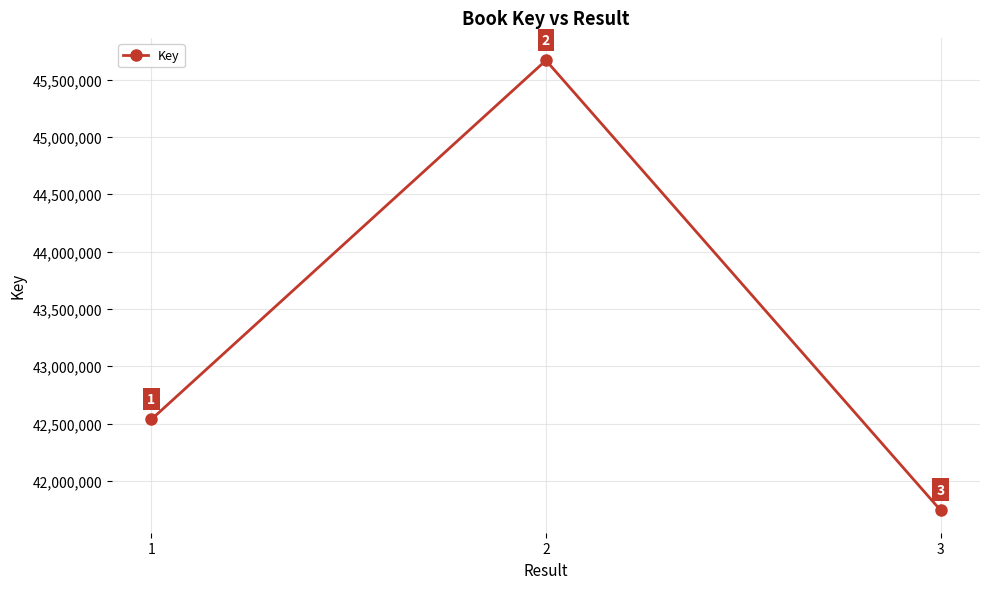

Reading right to left, transcribe all the data shown in this chart.

3=41744232	2=45667630	1=42536209